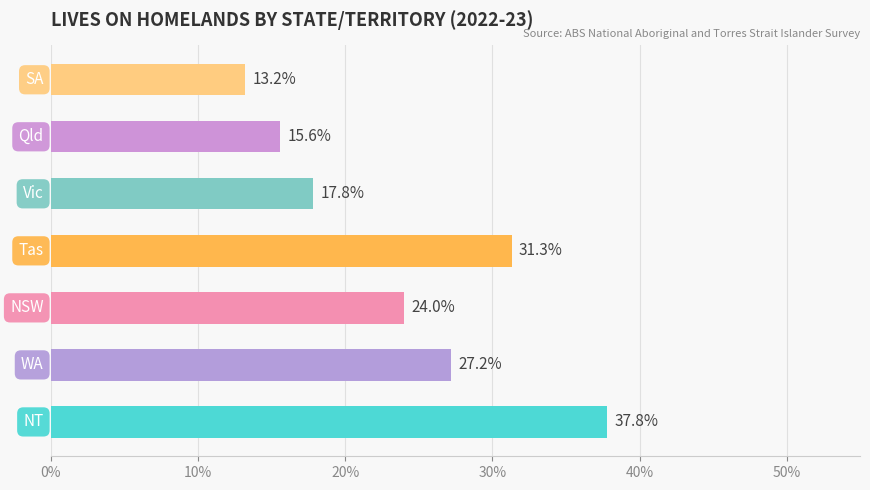

What is the sum of all values?

166.9